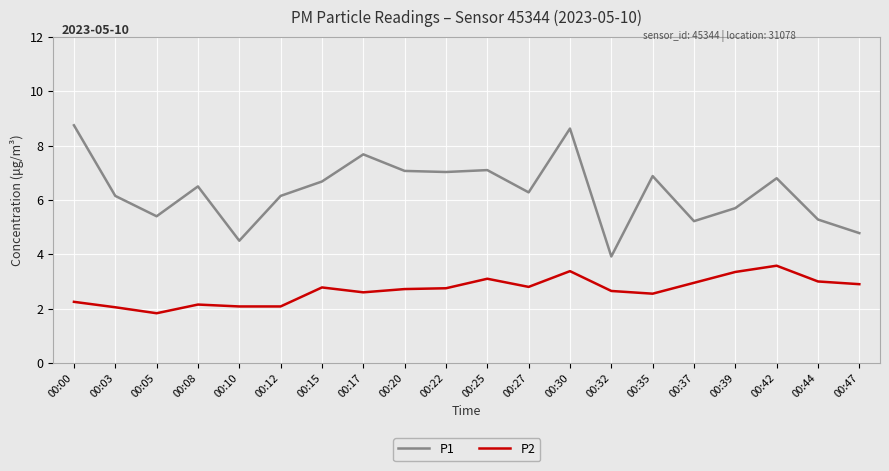

What is the minimum value for P2?

1.8